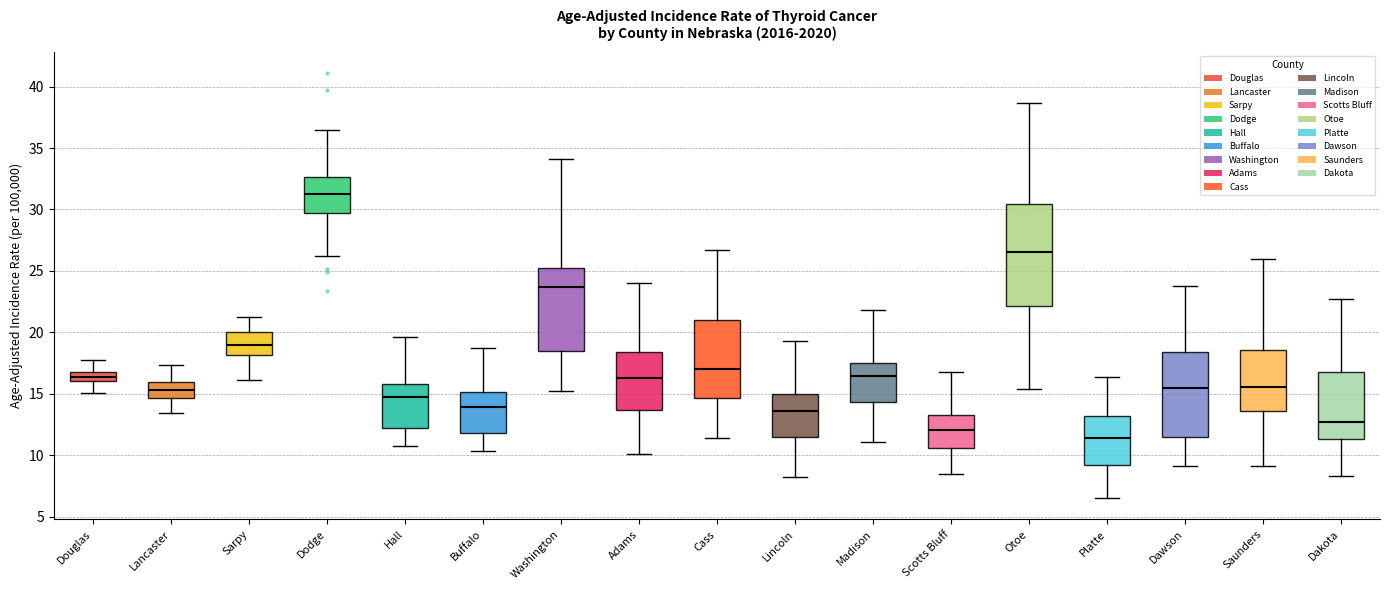

Where does the median line of the box for Washington sit on the y-axis? The values are not printed on the chart, so give them approximately, as read against the axis.

23.5